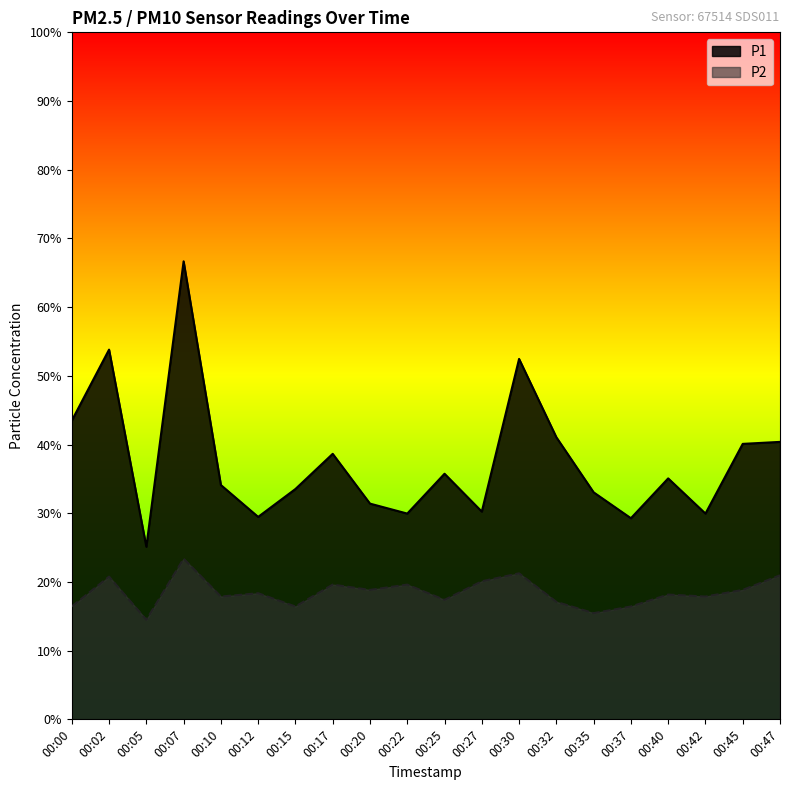

Which series has the widest spread of values?

P1